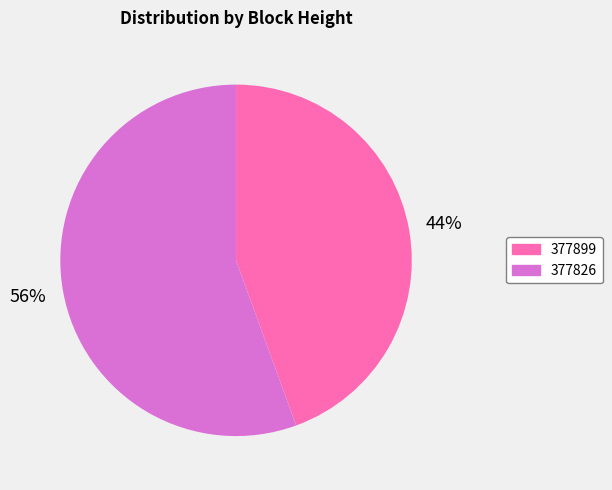

To the nearest percent, what is the average slice percentage?

50%